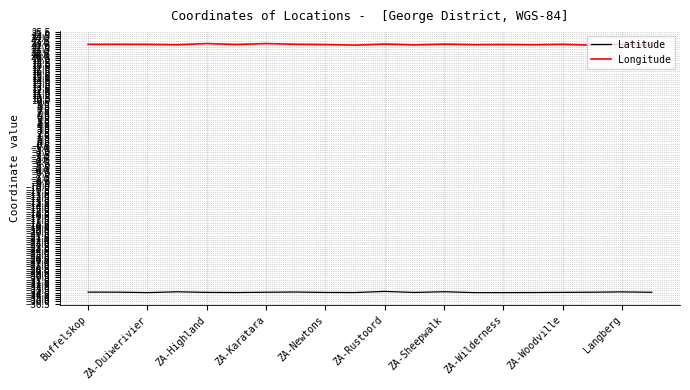

True or false: Longitude and Latitude intersect in this chart.

False